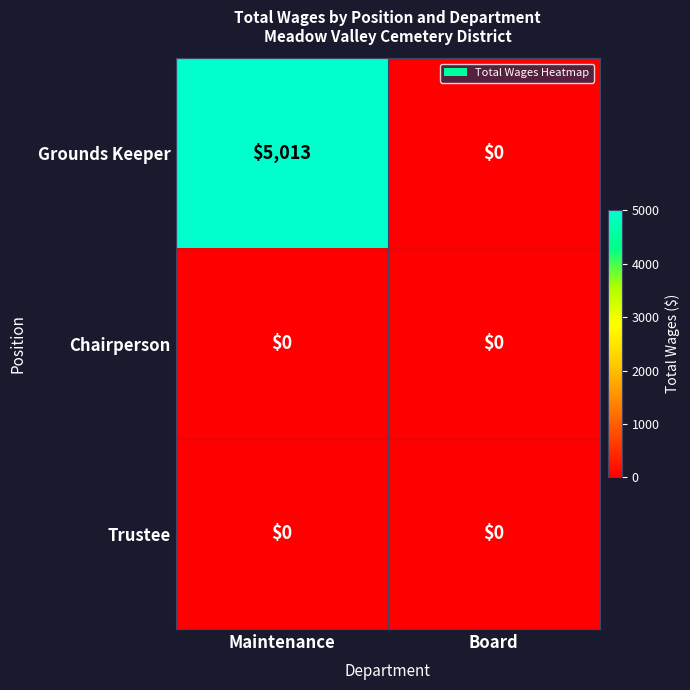

How many data points does each series have?

2